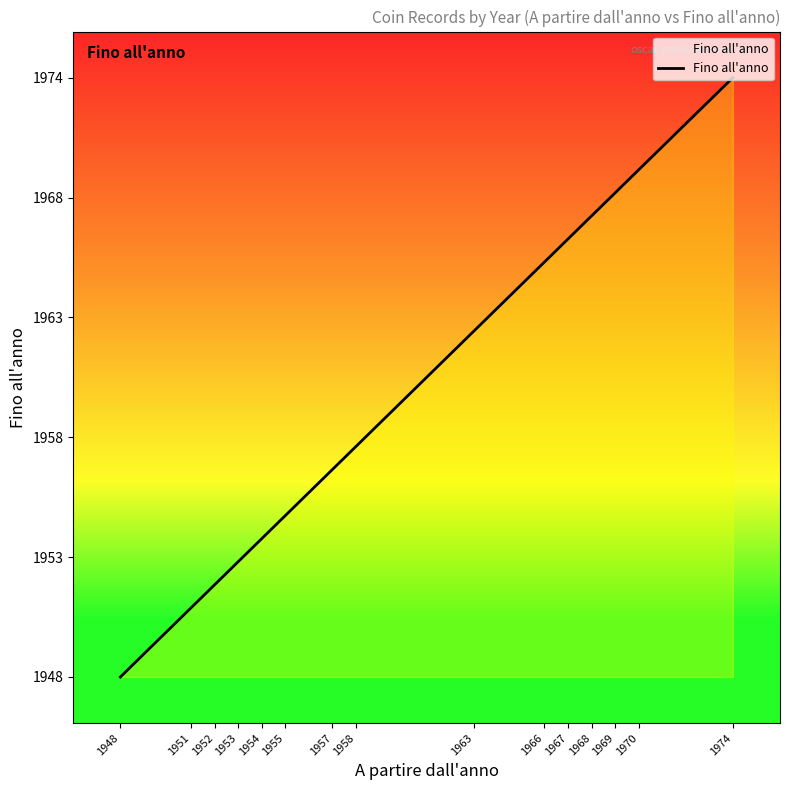

Is this an area chart (filled region under the line)?

Yes